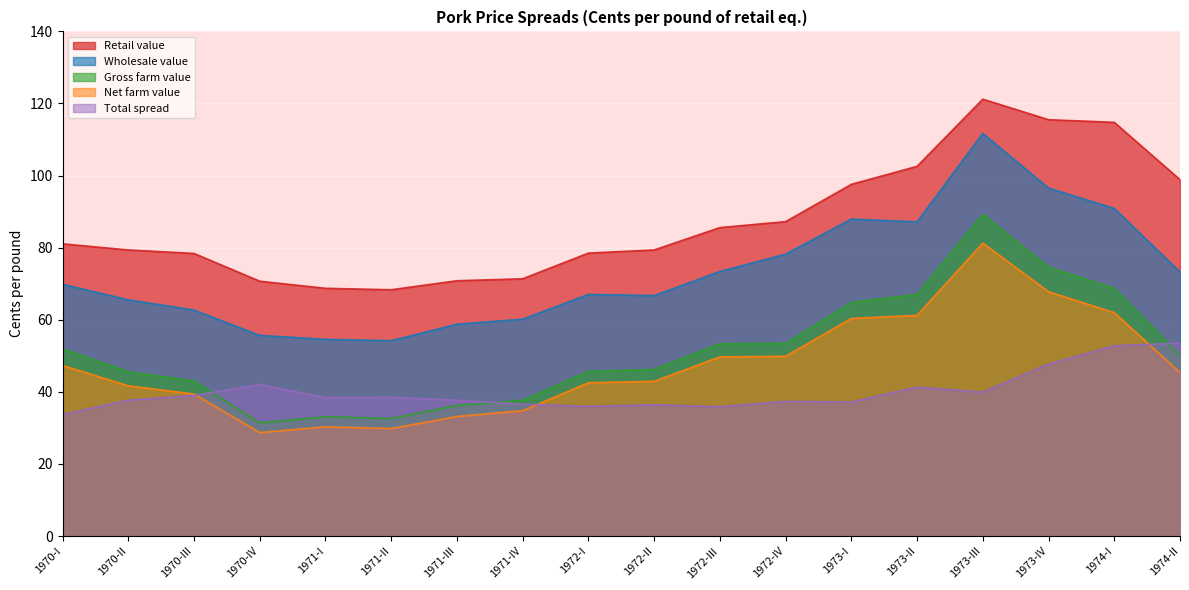

How many lines are shown in the chart?

5